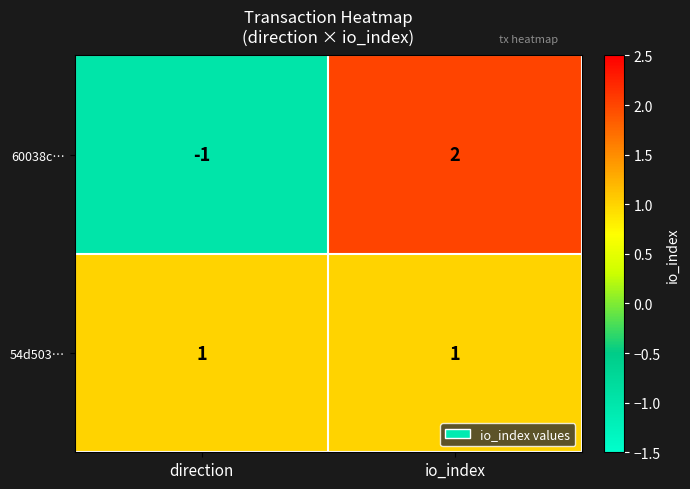

What is the total value across all series at io_index?

3